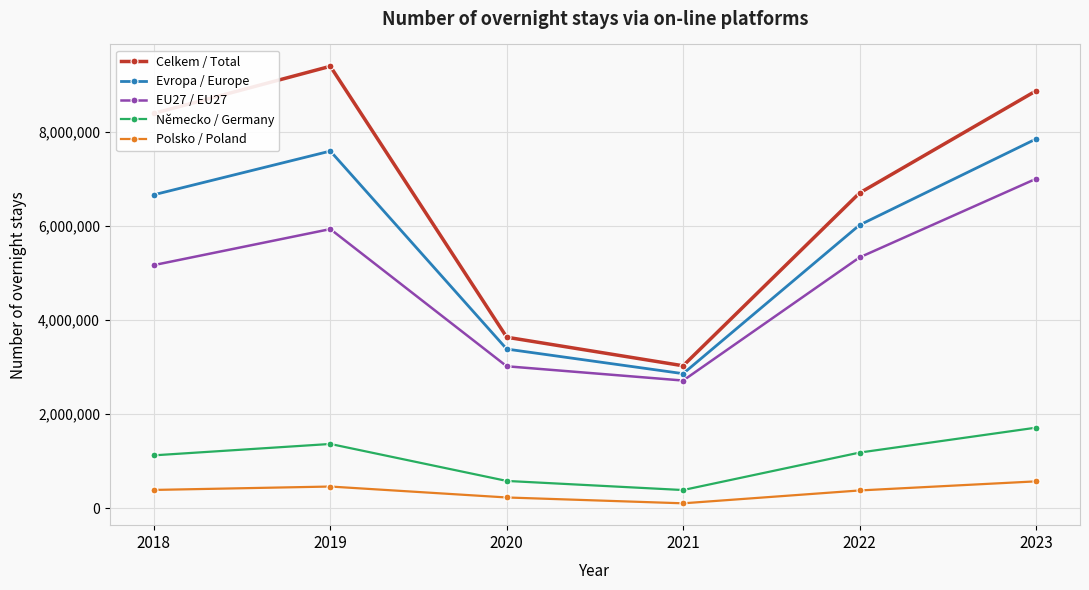

True or false: EU27 / EU27 and Celkem / Total intersect in this chart.

False